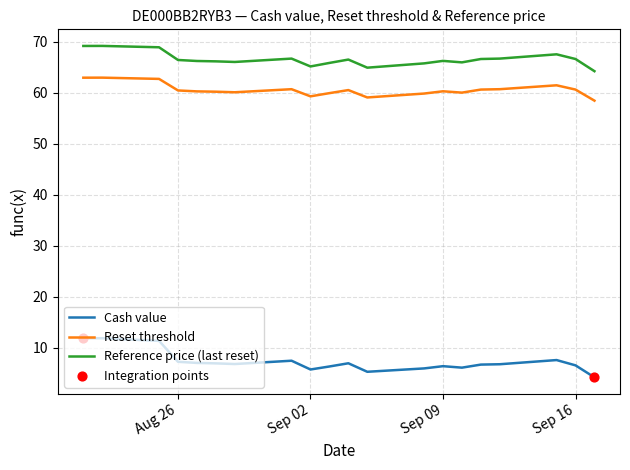

Which series has the widest spread of values?

Cash value